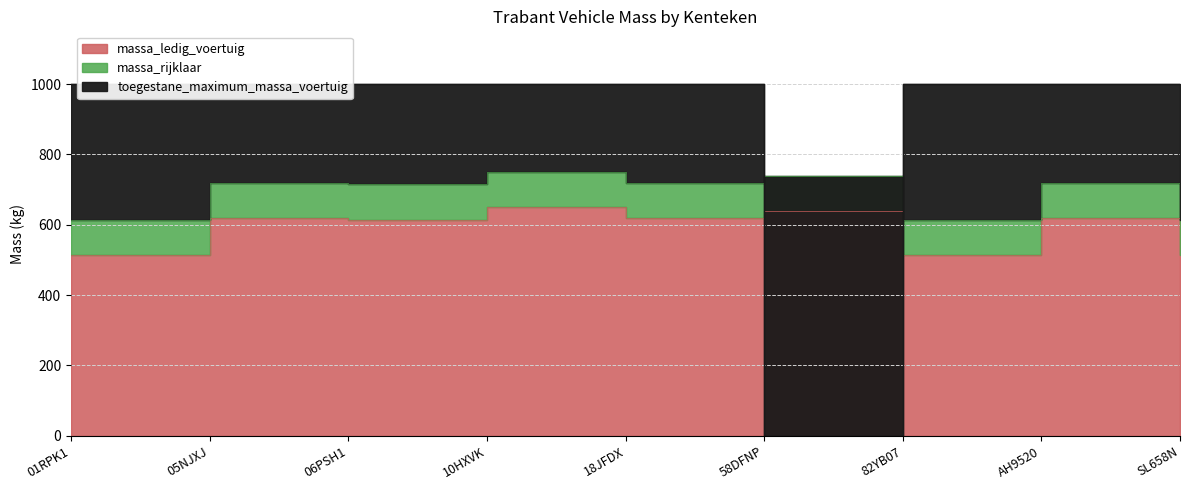

True or false: toegestane_maximum_massa_voertuig and massa_ledig_voertuig cross at least once.

True